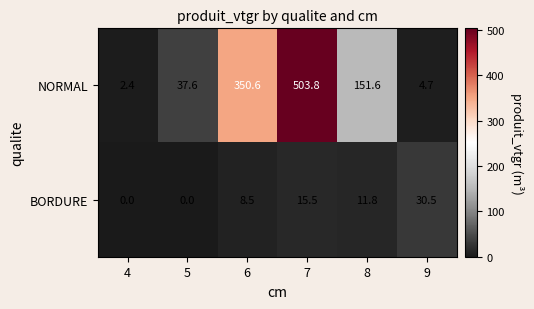

Rank the series by their maximum value, from lowest to highest.

BORDURE, NORMAL